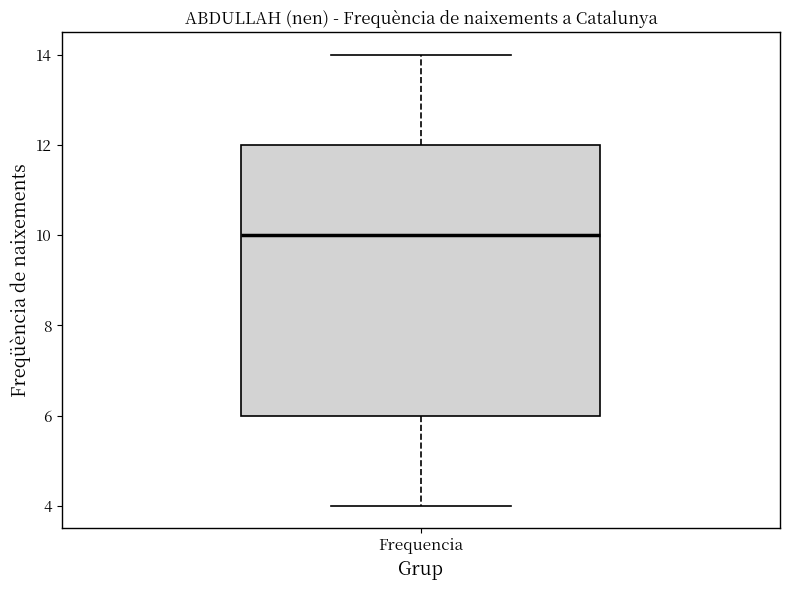

Where is the upper edge of the box for Frequencia on the y-axis? The values are not printed on the chart, so give them approximately, as read against the axis.

12